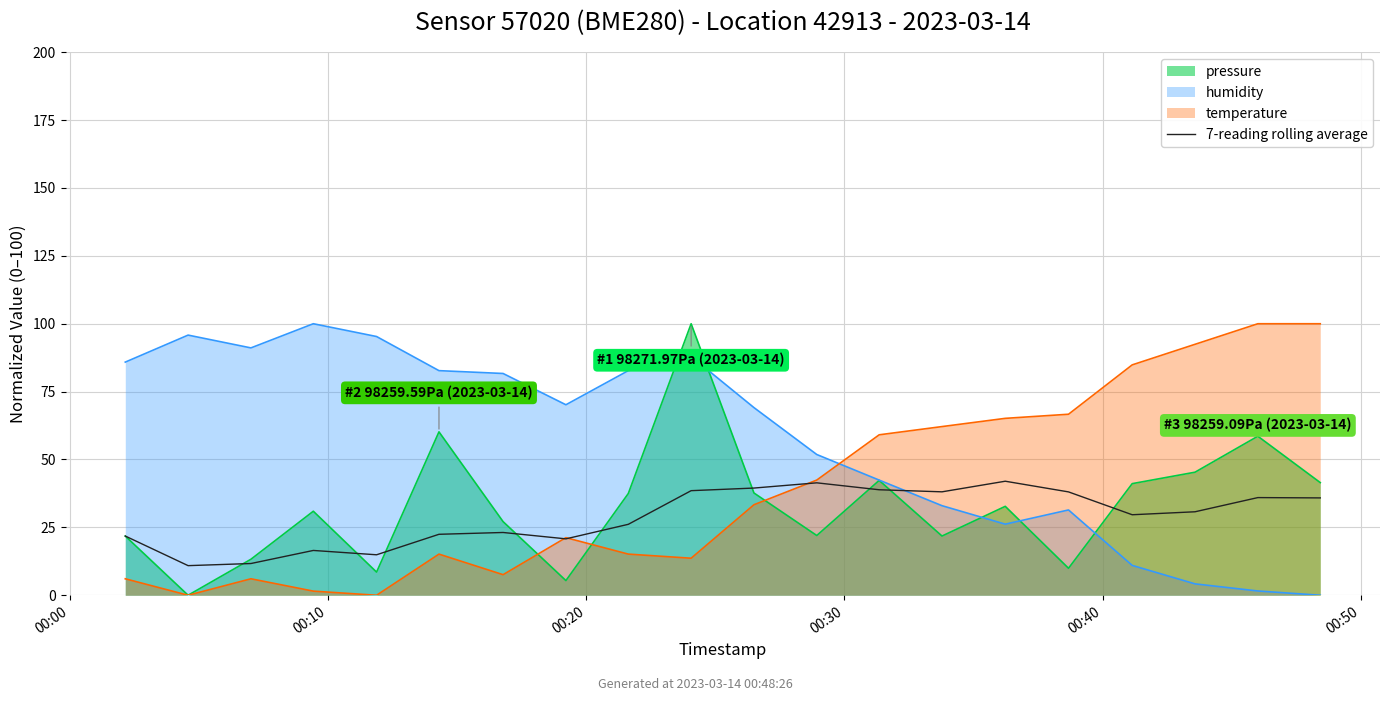

Reading right to left, extract all data points from this chart.

35.9	36.0	30.7	29.7	38.1	42.0	38.1	38.9	41.4	39.5	38.5	26.1	20.8	23.1	22.5	14.9	16.5	11.7	10.9	21.8